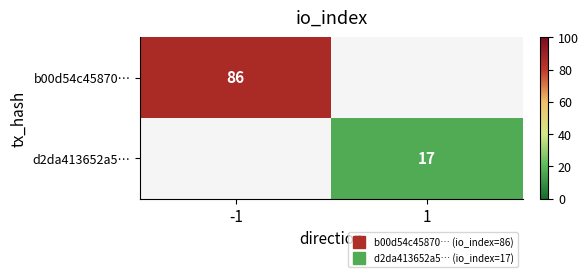

Rank the series by their maximum value, from highest to lowest.

b00d54c45870…, d2da413652a5…